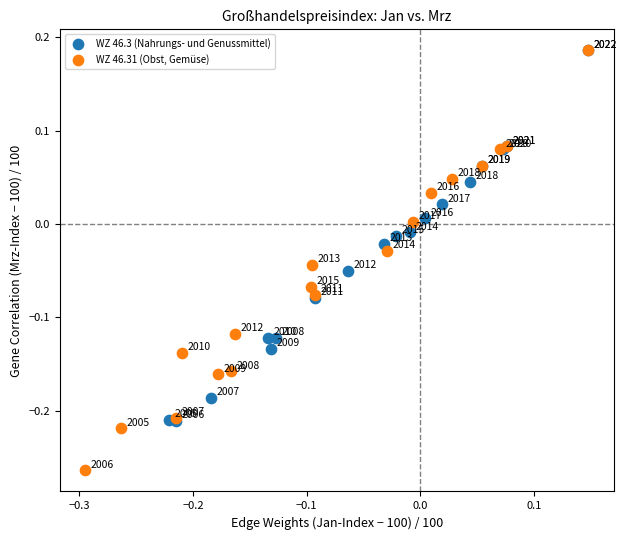

Which series contains the lowest Y value?

WZ 46.31 (Obst, Gemüse)